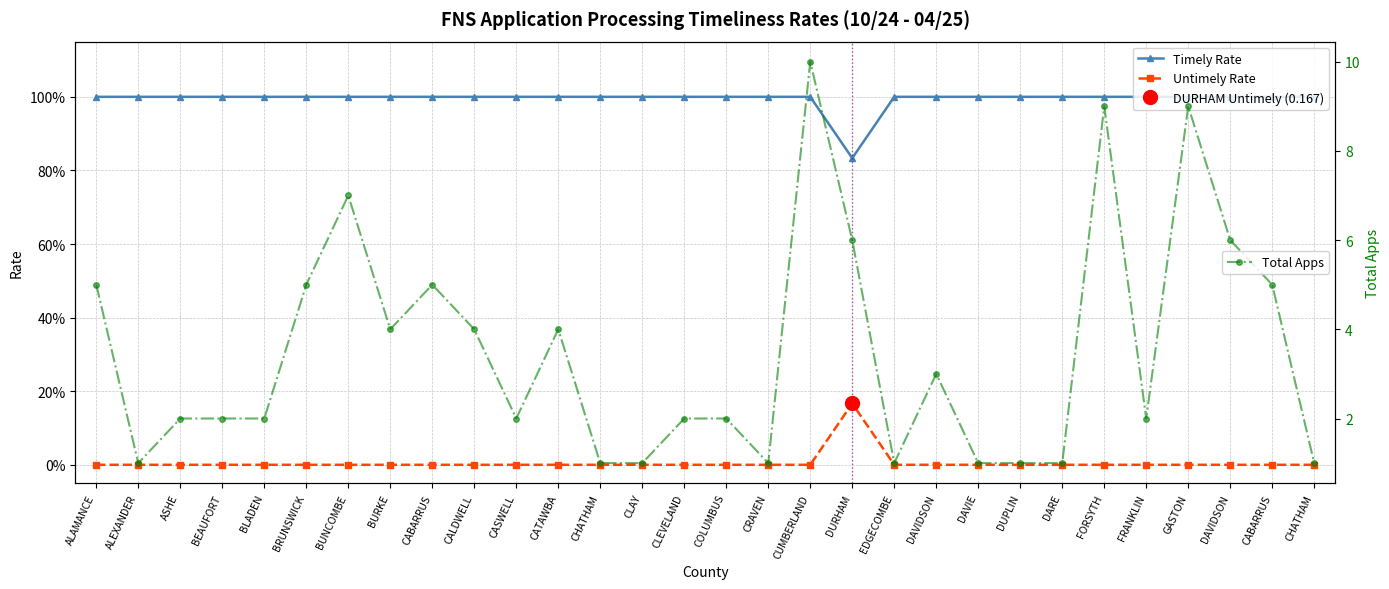

True or false: Timely Rate has a value of 1.0 at CLEVELAND.

True